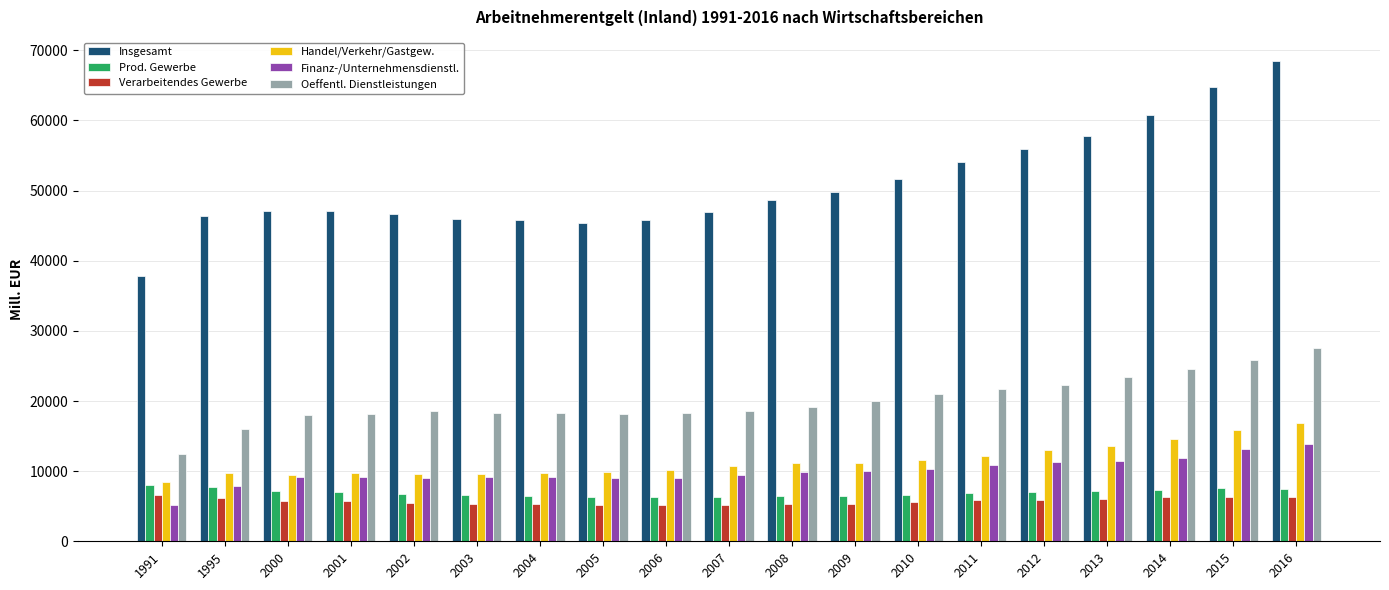

What is the maximum value for Insgesamt?

68477.4